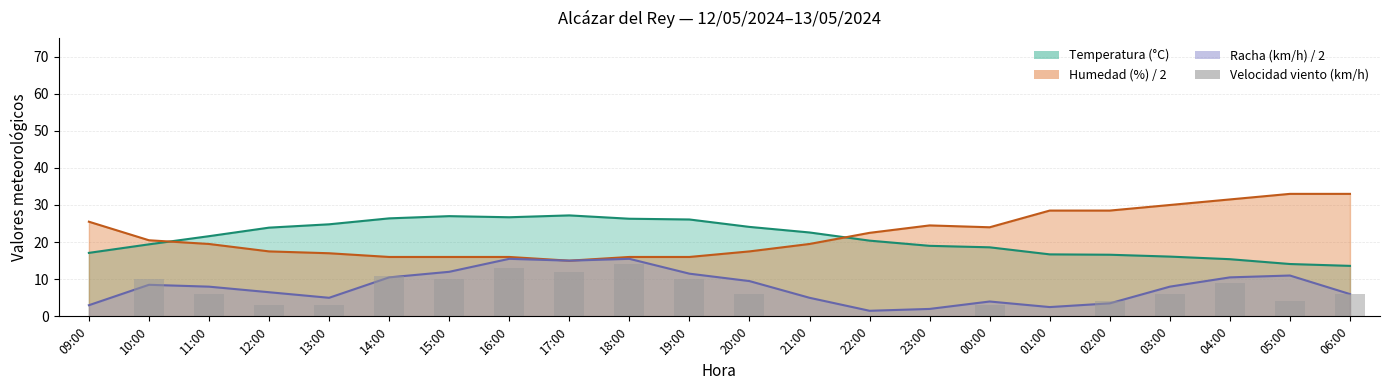

True or false: the data shows 6 at 03:00.

True